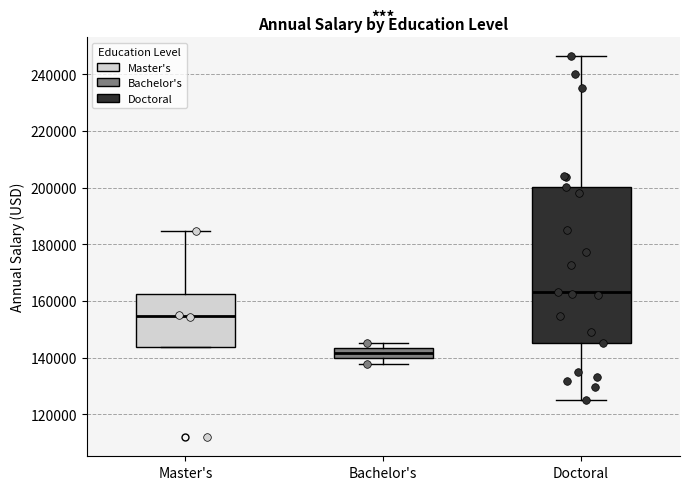

Which box has the lowest median line?

Bachelor's